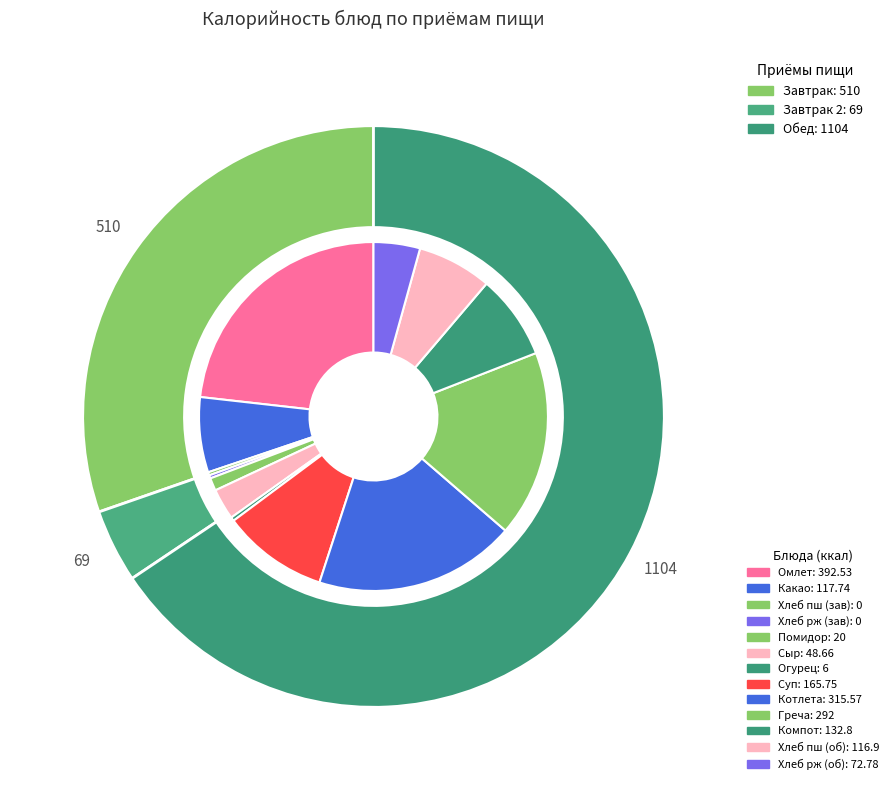

How much of the chart is everything except Овощи свежие (помидор)?

98.8%